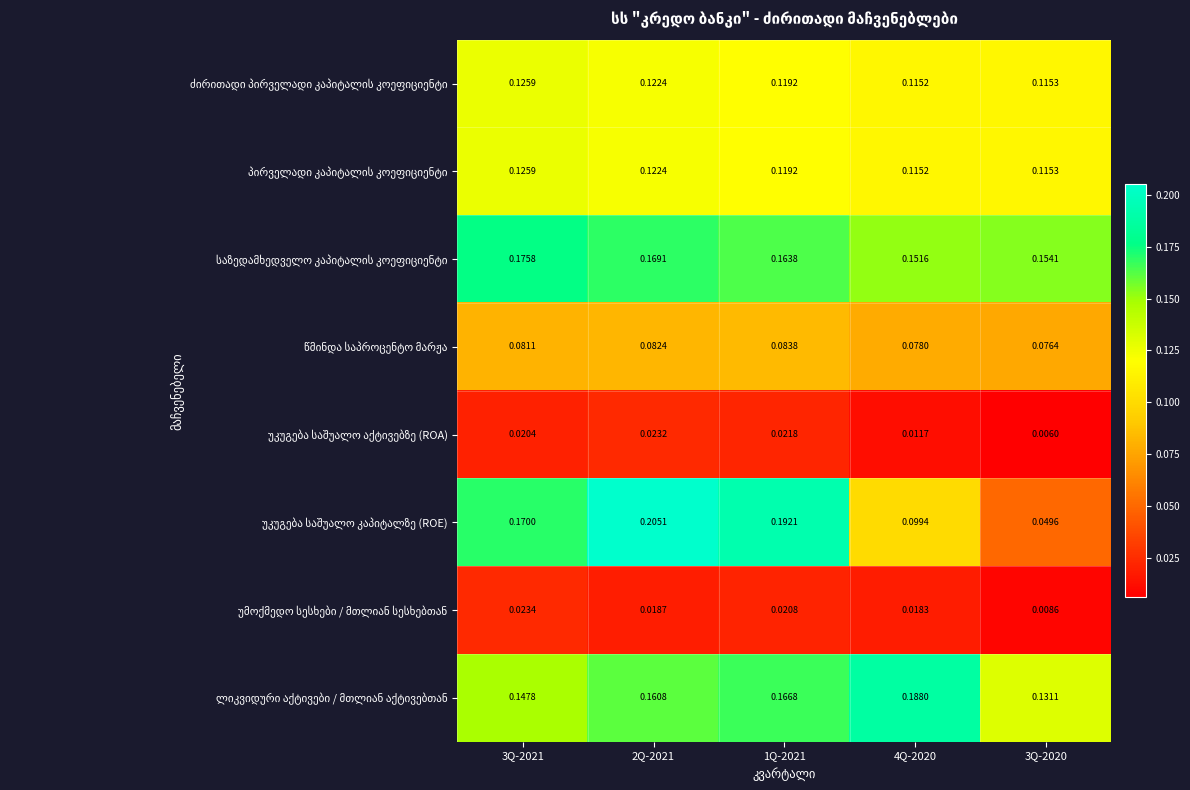

How many categories are shown in the chart?

5